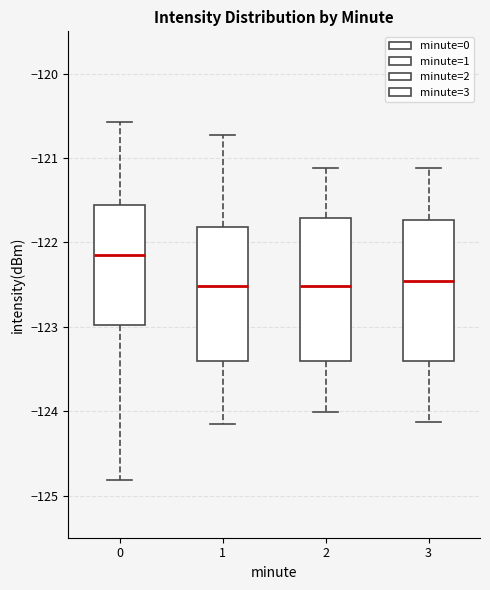

Reading left to right, read every box against the y-axis: the position of its median line, the range the box covers, and the ends of its whiskers. The values are not printed on the chart, so give them approximately, as read against the axis.

0: median -122.1, box -123.0 to -121.6, whiskers -124.8 to -120.6
1: median -122.5, box -123.4 to -121.8, whiskers -124.1 to -120.7
2: median -122.5, box -123.4 to -121.7, whiskers -124.0 to -121.1
3: median -122.5, box -123.4 to -121.7, whiskers -124.1 to -121.1